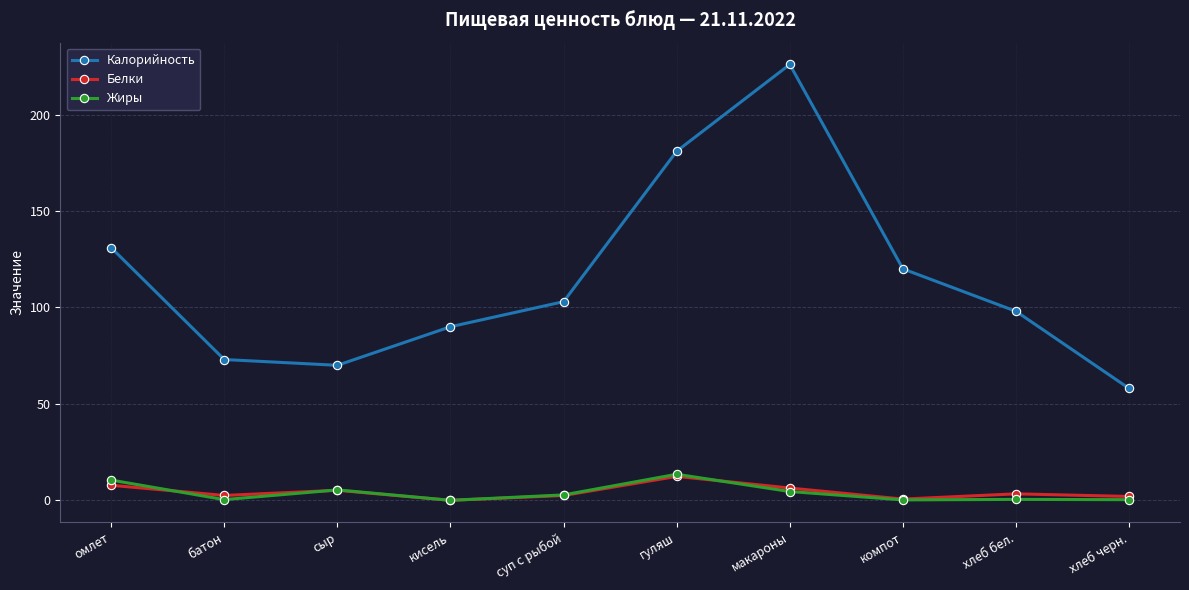

Is it true that Белки equals 0.0 at кисель?

True